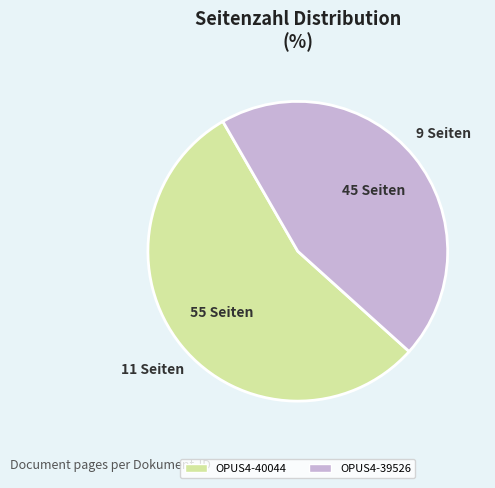

Do OPUS4-40044 and OPUS4-39526 together represent more than half of the pie?

Yes